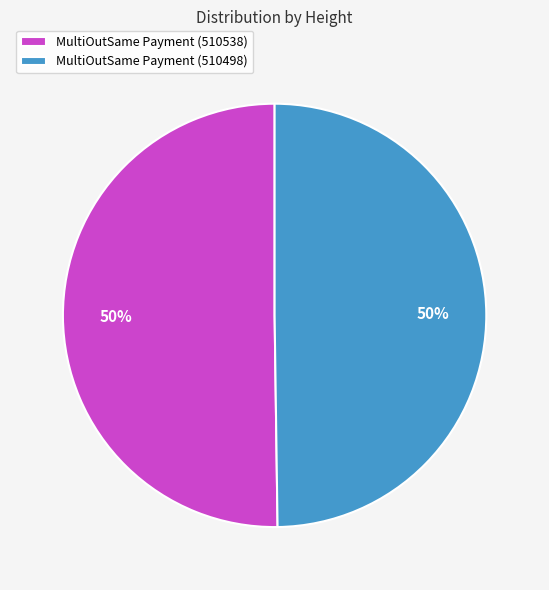

How many segments does this pie chart have?

2